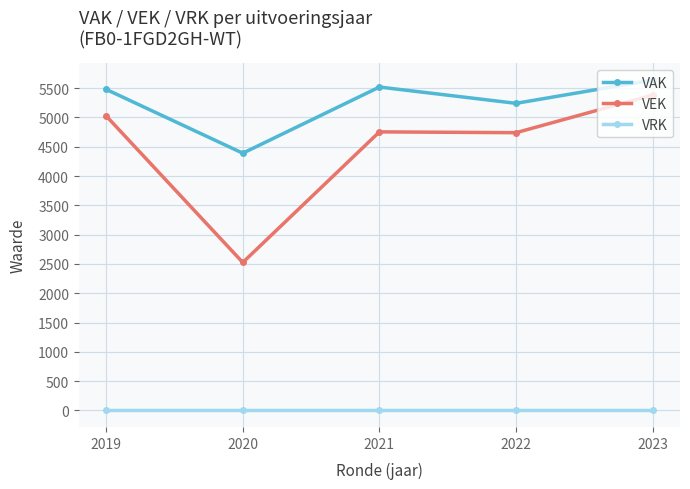

Count the number of data series in this chart.

3